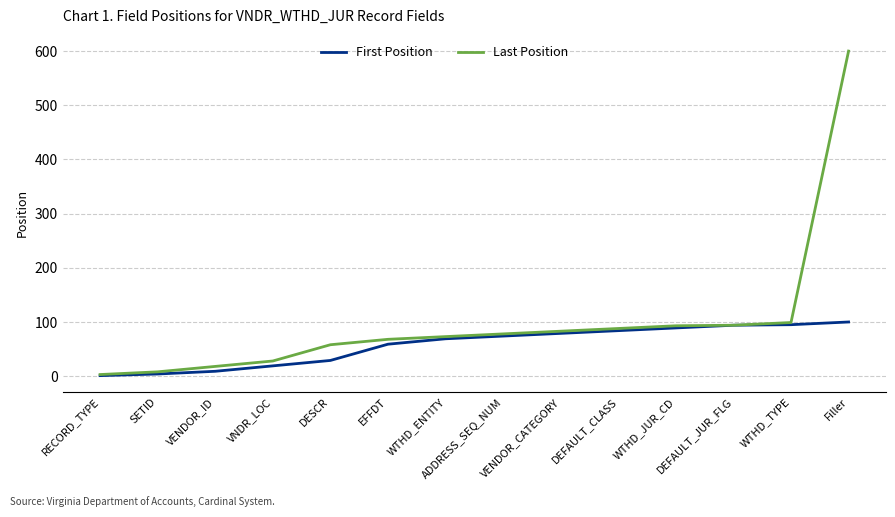

List the series in order of their overall mean, highest first.

Last Position, First Position